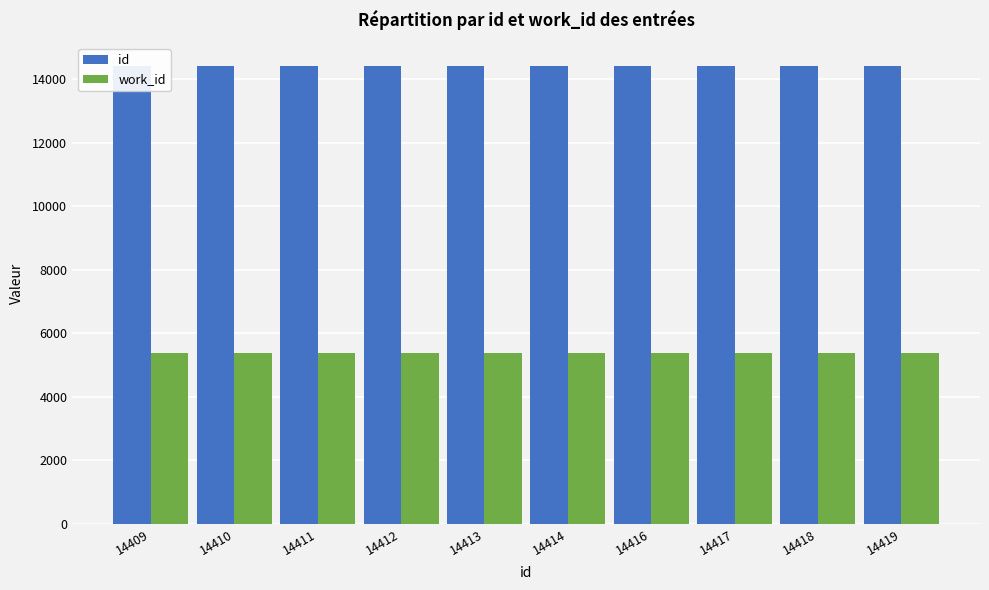

Which series has the largest total across all categories?

id